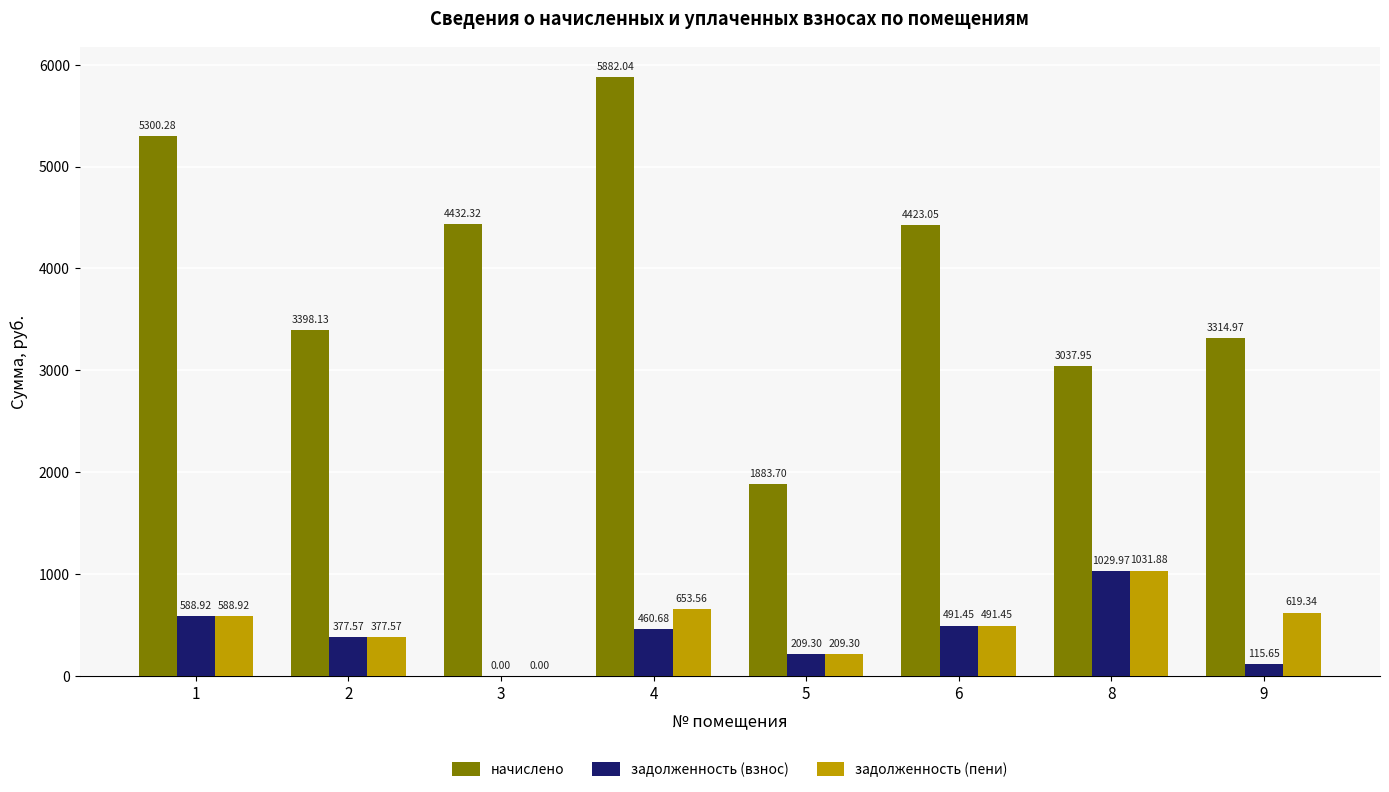

What is the sum of the задолженность (взнос) values at 5 and 6?

700.8